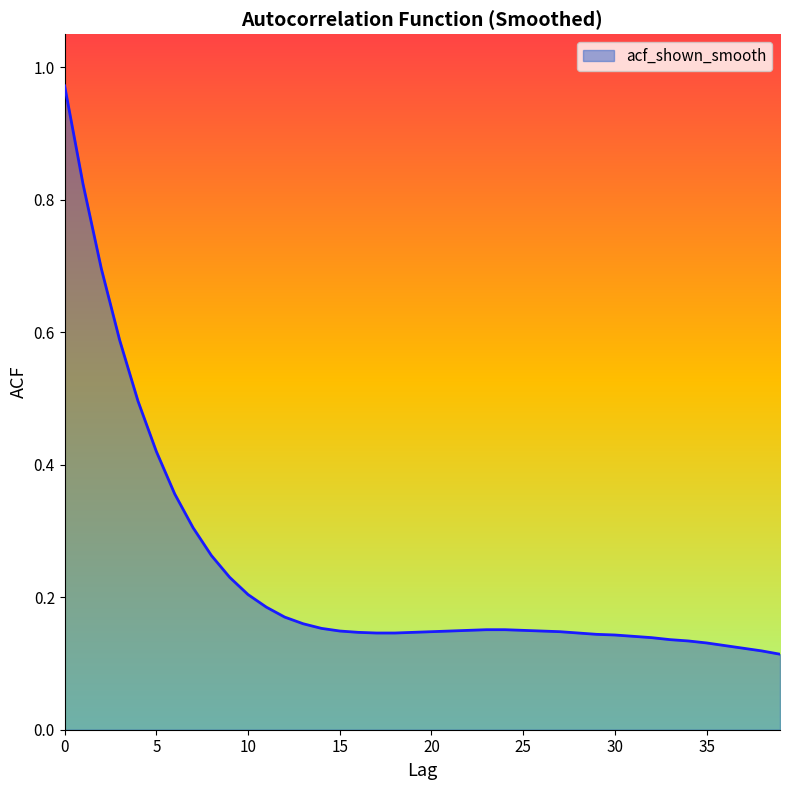

What is the difference between the maximum and minimum values?

0.9